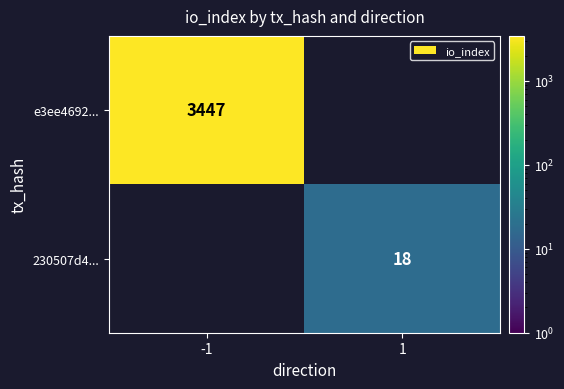

The e3ee4692... series shows 880 at -1. True or false?

False